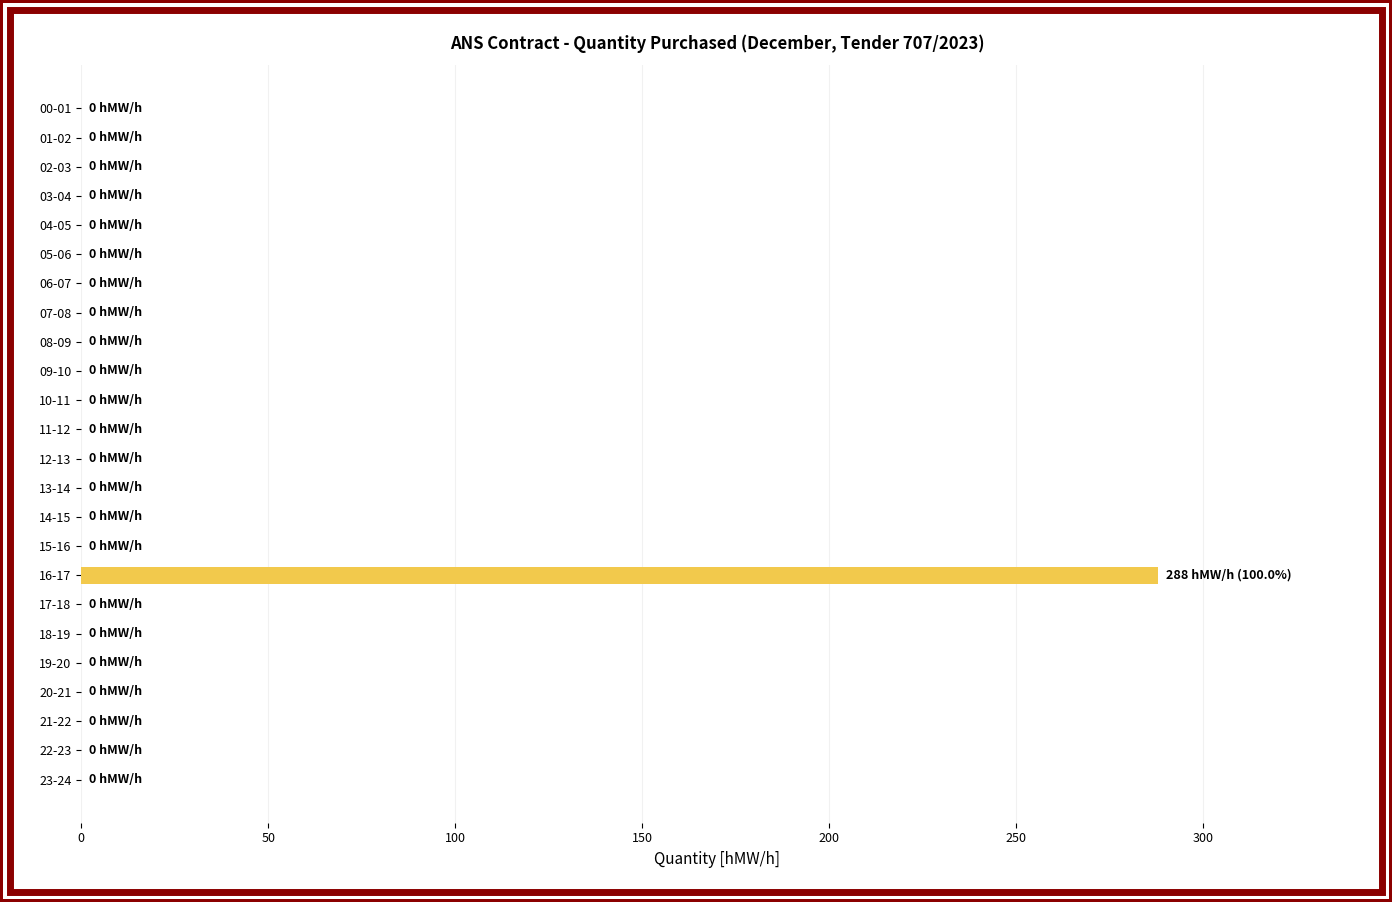

Reading top to bottom, list all the values displayed in this chart.

00-01=0	01-02=0	02-03=0	03-04=0	04-05=0	05-06=0	06-07=0	07-08=0	08-09=0	09-10=0	10-11=0	11-12=0	12-13=0	13-14=0	14-15=0	15-16=0	16-17=288	17-18=0	18-19=0	19-20=0	20-21=0	21-22=0	22-23=0	23-24=0